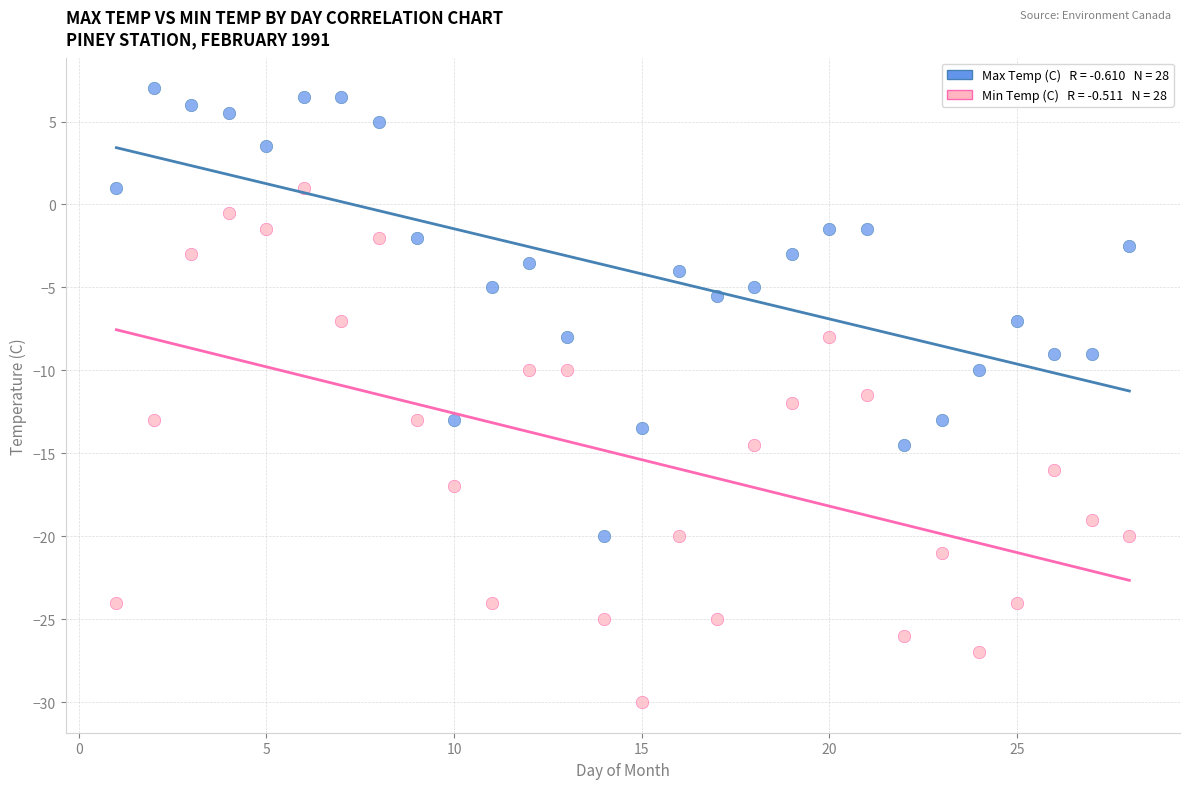

Across all data points, what is the range of Y values (max minus min)?

37.0